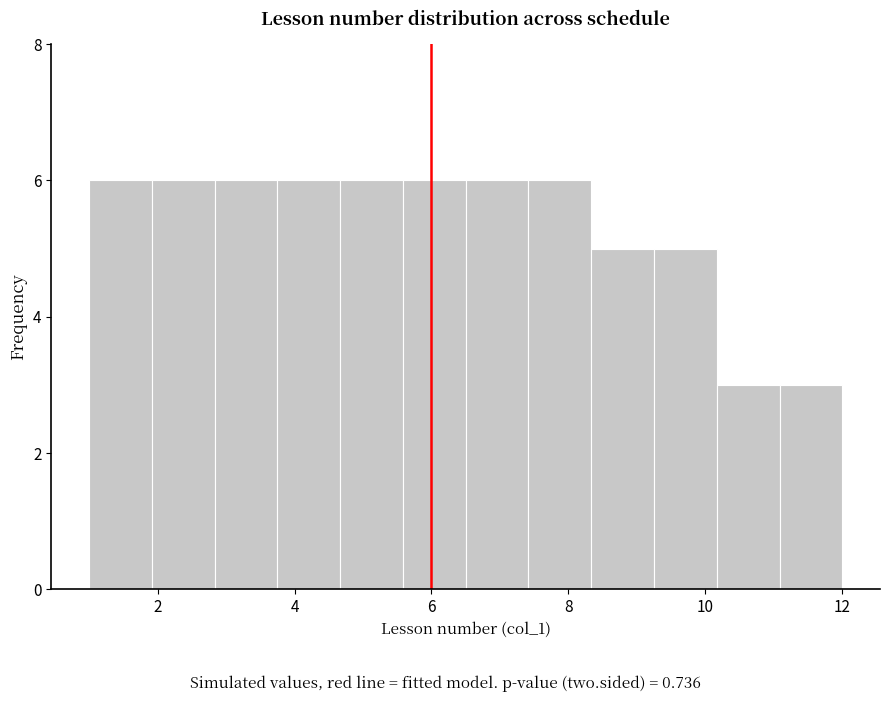

How tall is the bar that spans 3.8 to 4.6 on the x-axis? Neither the bar edges nor the heights are printed on the chart, so give them approximately, as read against the axes.

6